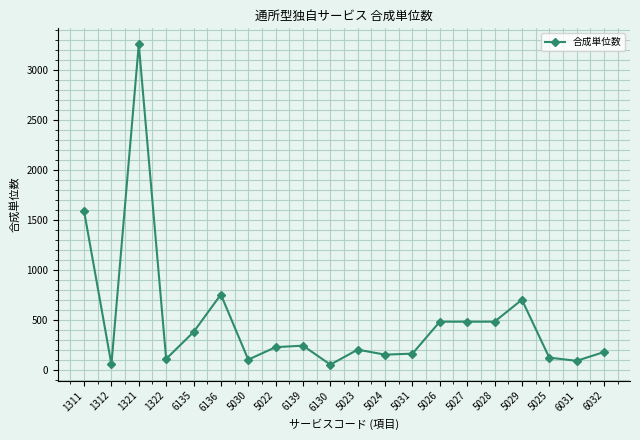

What is the value of the 19th point from the left?

88